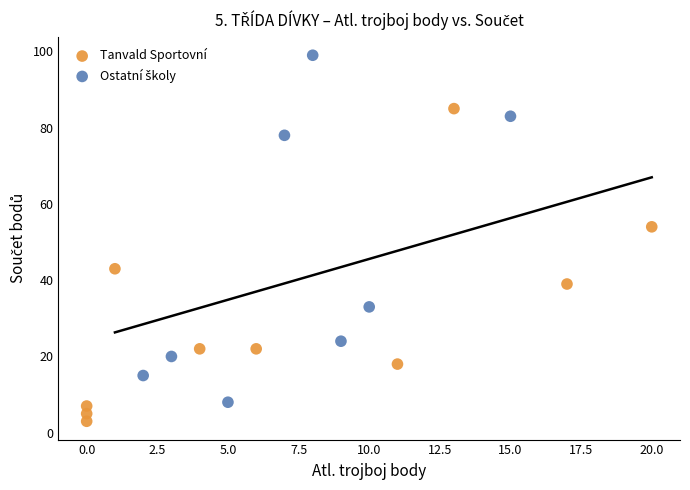

Which series contains the lowest Y value?

Tanvald Sportovní